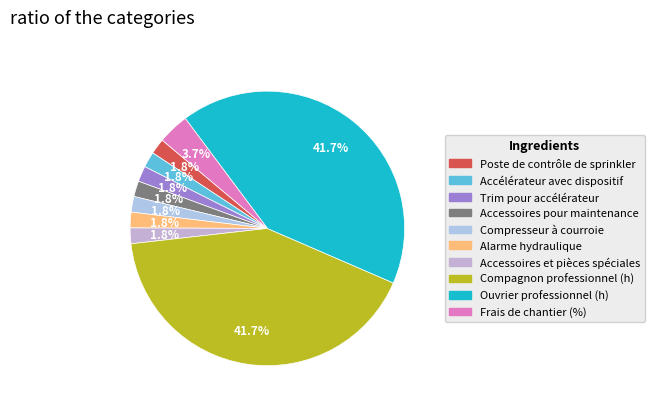

Rank the categories by value from lowest to highest.

Poste de contrôle de sprinkler, Accélérateur avec dispositif, Trim pour accélérateur, Accessoires pour maintenance, Compresseur à courroie, Alarme hydraulique, Accessoires et pièces spéciales, Frais de chantier (%), Compagnon professionnel (h), Ouvrier professionnel (h)